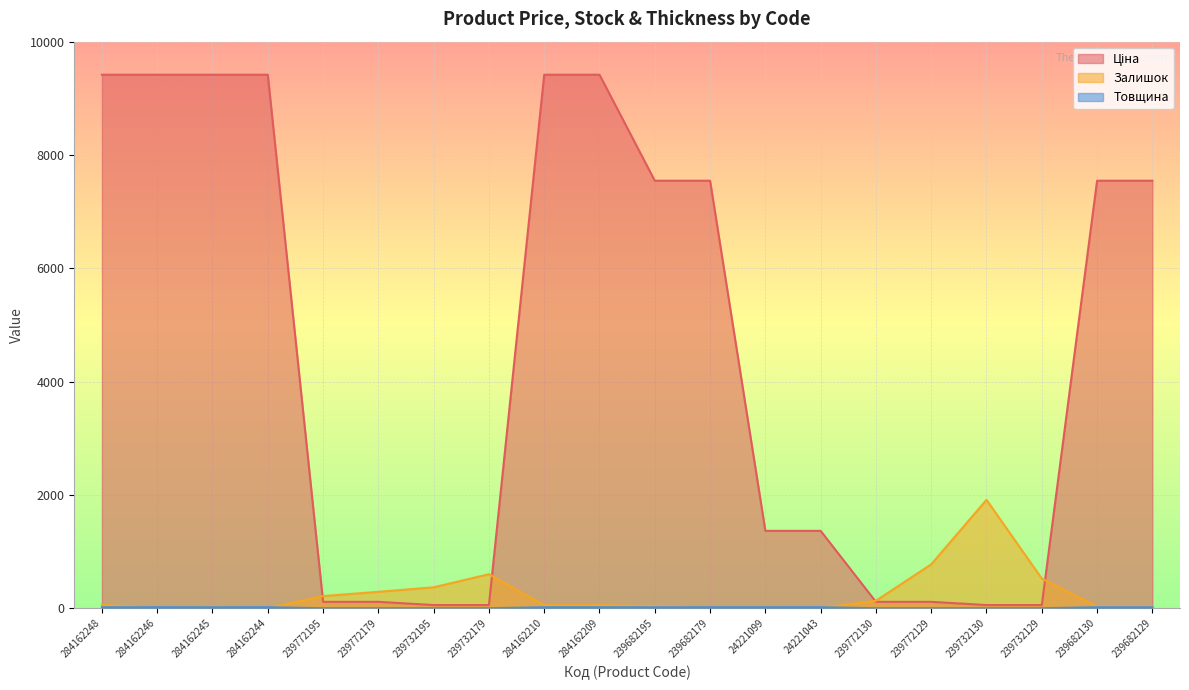

What is the sum of all Ціна values?

90097.4